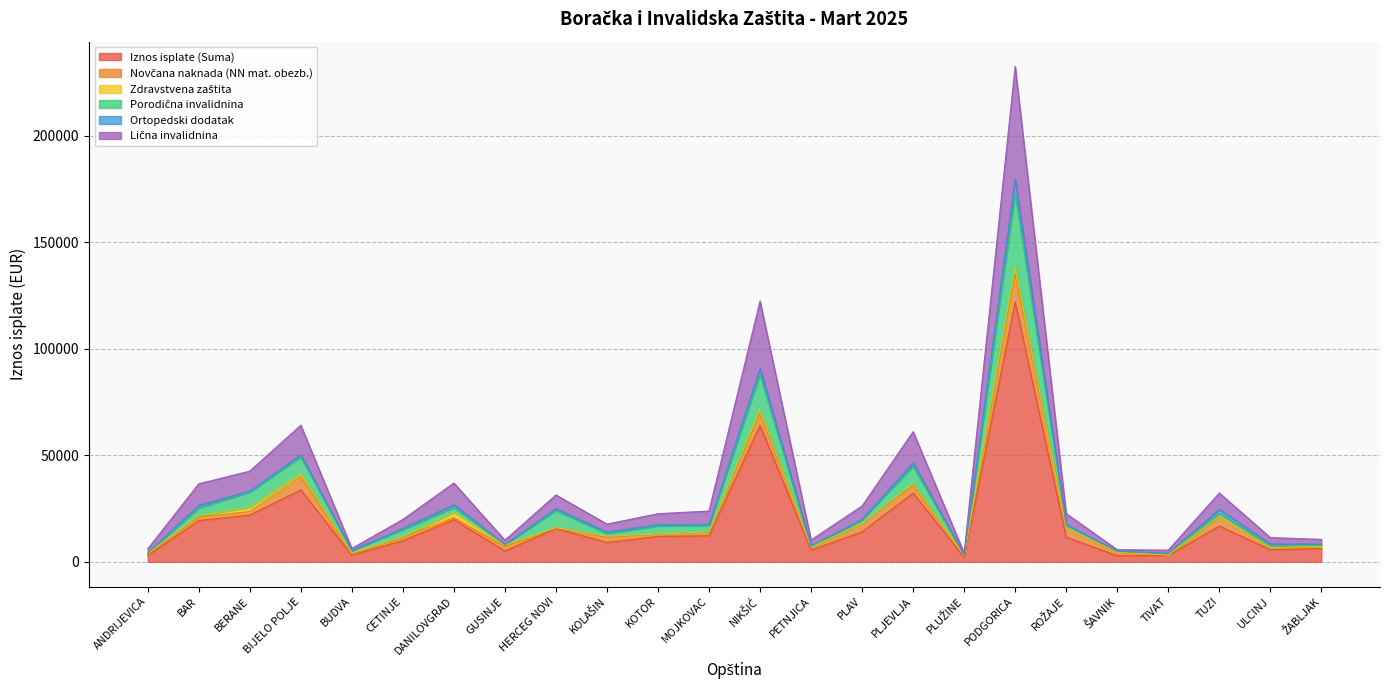

True or false: Lična invalidnina has more than 2 interior local peaks.

True